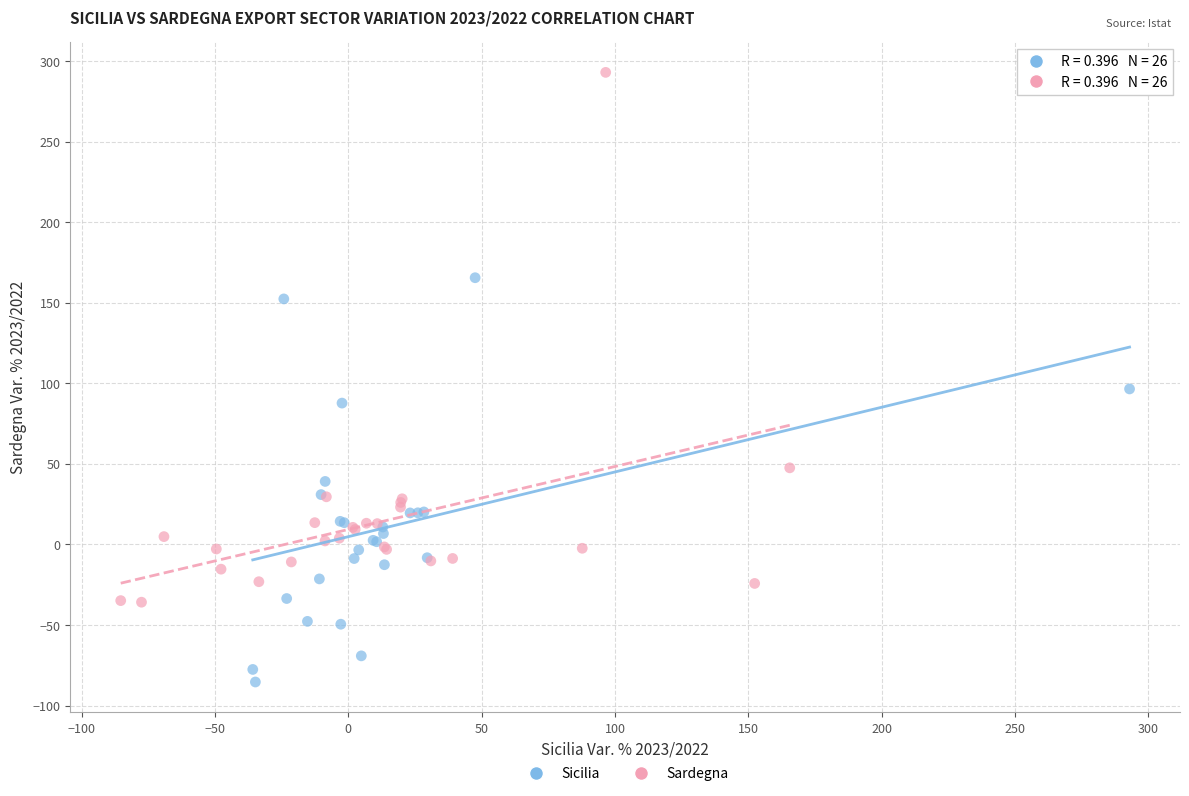

Which series contains the highest Y value?

Sardegna